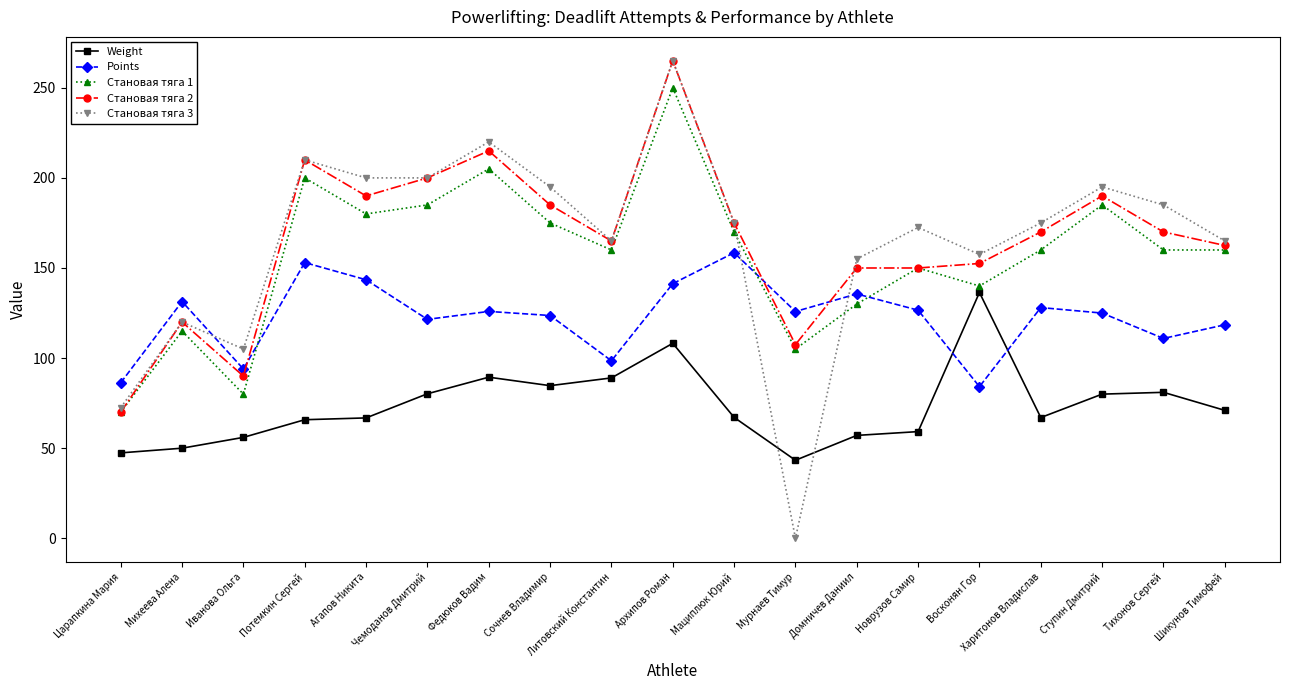

The Становая тяга 3 series shows 295.0 at Шикунов Тимофей. True or false?

False